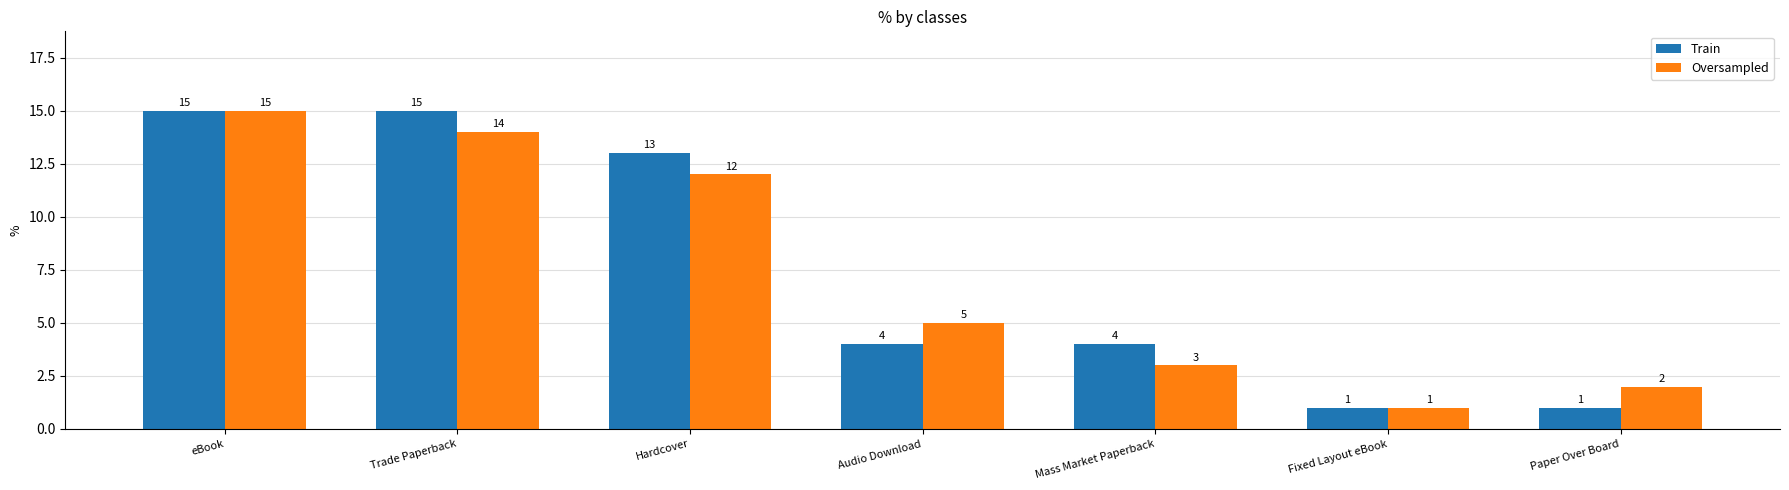

Between Paper Over Board and Mass Market Paperback, which is larger?

Mass Market Paperback